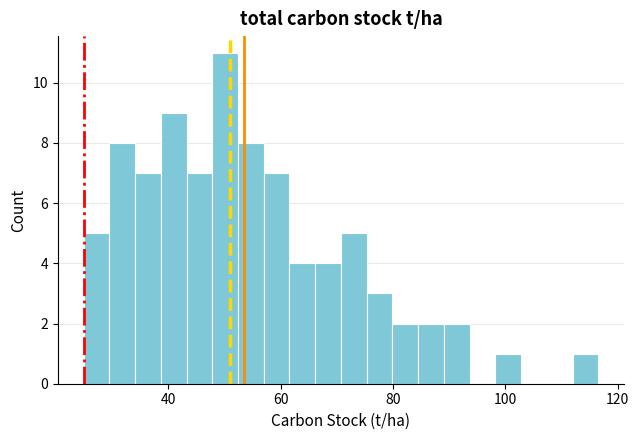

Around what value on the x-axis is the tallest bar? Give the approximate position of its centre, as read against the axis.

50